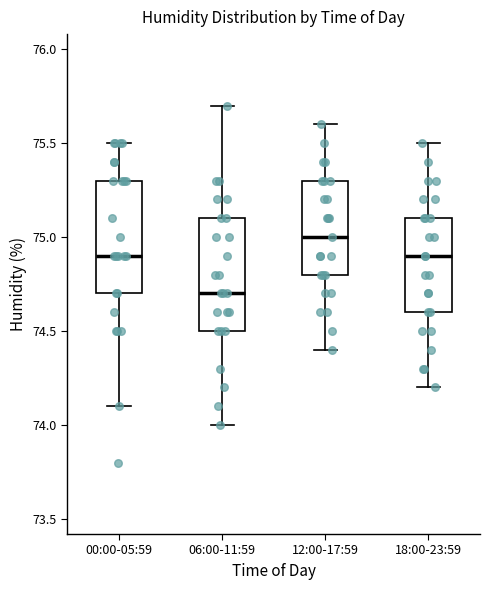

Where is the lower edge of the box for 18:00-23:59 on the y-axis? The values are not printed on the chart, so give them approximately, as read against the axis.

74.6